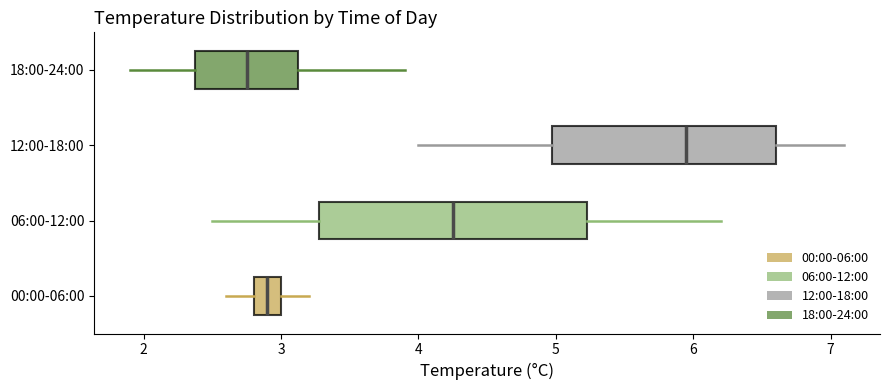

Reading bottom to top, read every box against the x-axis: the position of its median line, the range the box covers, and the ends of its whiskers. The values are not printed on the chart, so give them approximately, as read against the axis.

00:00-06:00: median 2.9, box 2.8 to 3.0, whiskers 2.6 to 3.2
06:00-12:00: median 4.3, box 3.3 to 5.2, whiskers 2.5 to 6.2
12:00-18:00: median 6.0, box 5.0 to 6.6, whiskers 4.0 to 7.1
18:00-24:00: median 2.8, box 2.4 to 3.1, whiskers 1.9 to 3.9